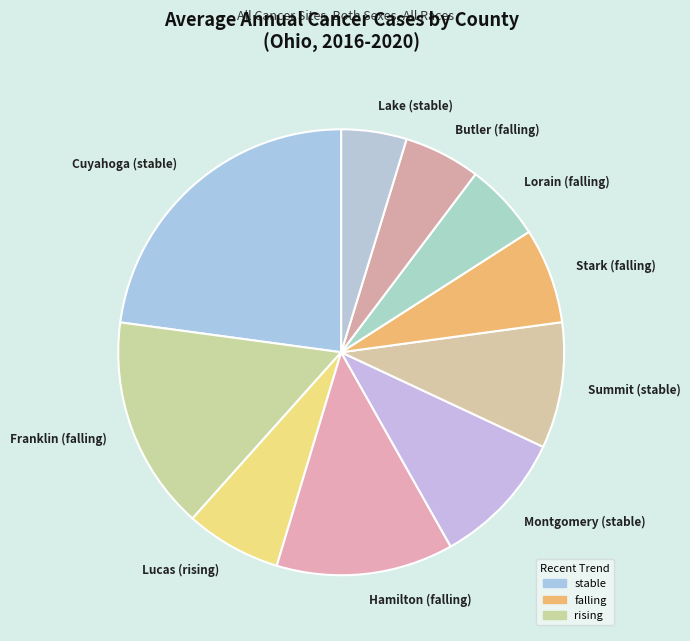

What is the ratio of the value at Stark (falling) to the value at Lake (stable)?

1.5